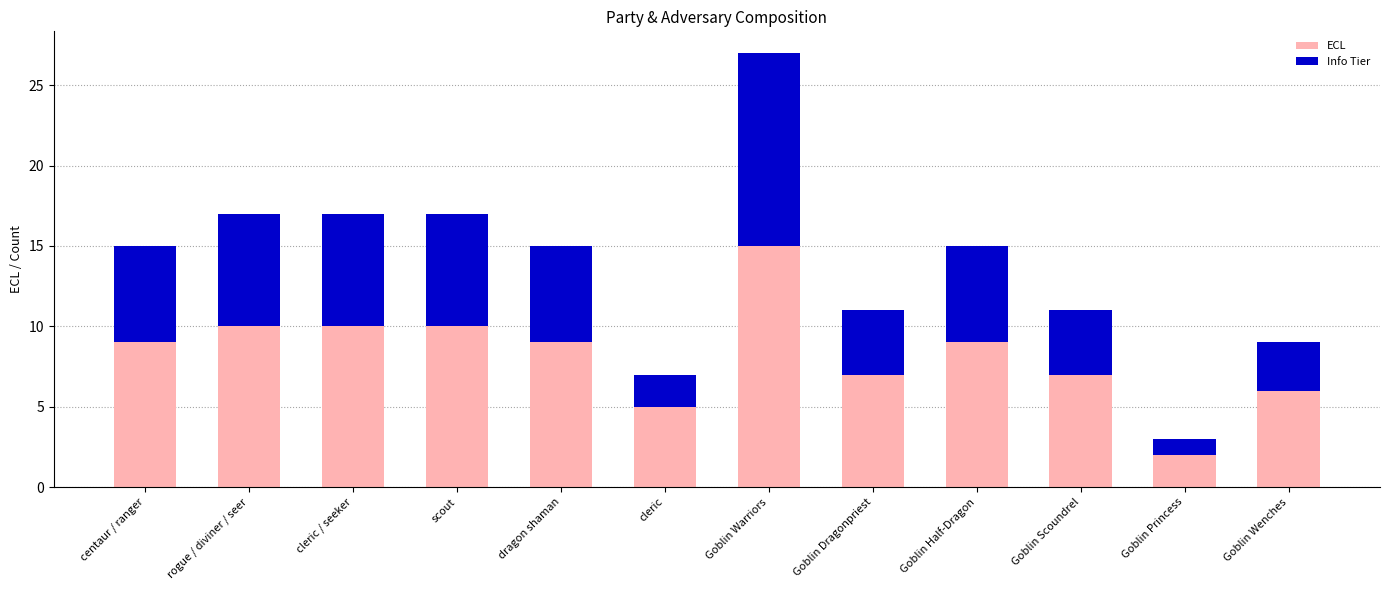

What is the difference between the second highest and second lowest values in the ECL series?

5